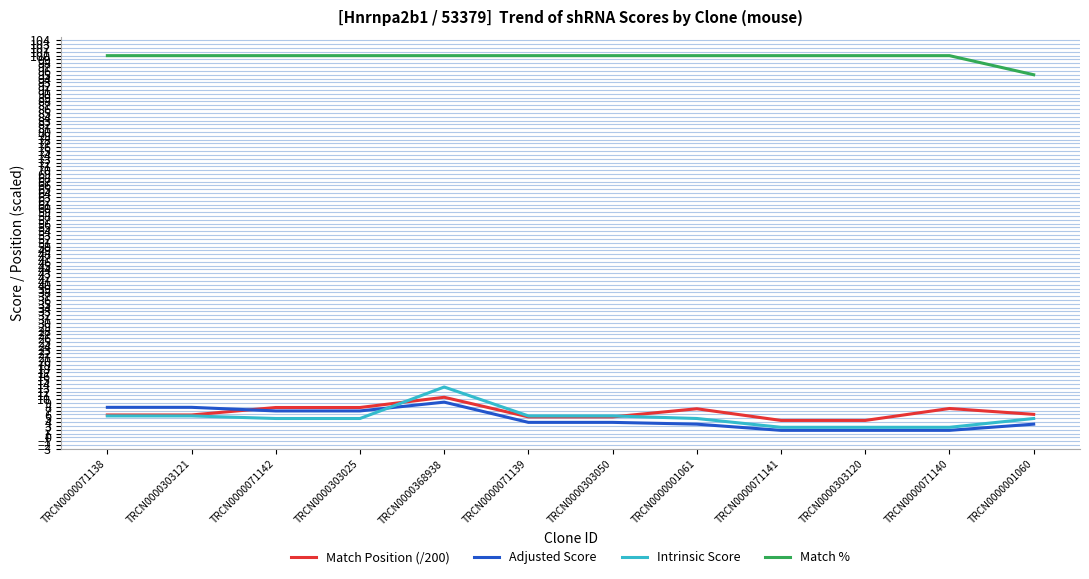

Is it true that Match % equals 157.4 at TRCN0000071141?

False